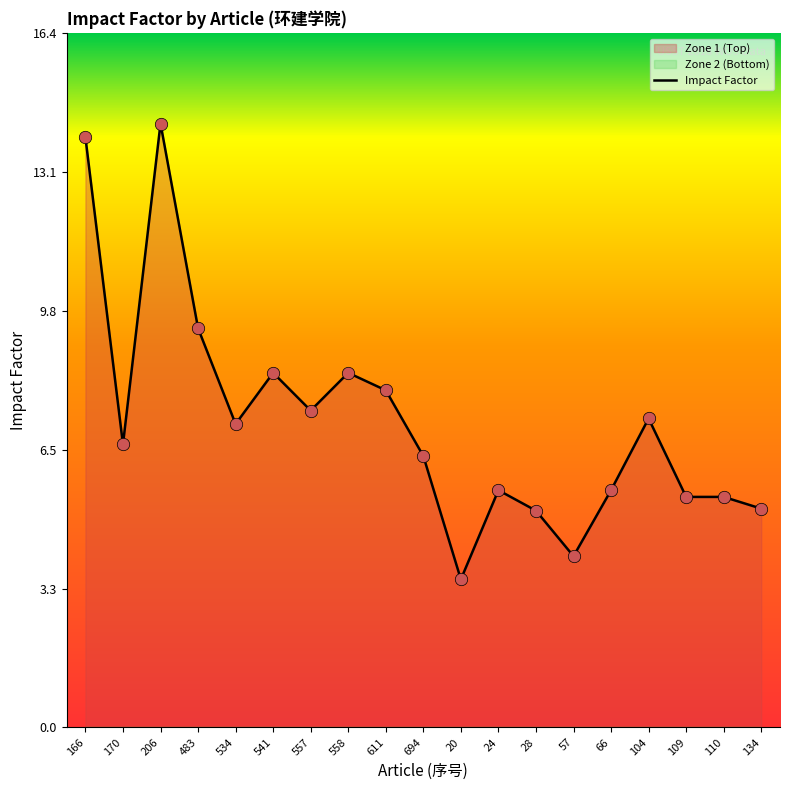

What is the change in value from 558 to 109?

-2.9